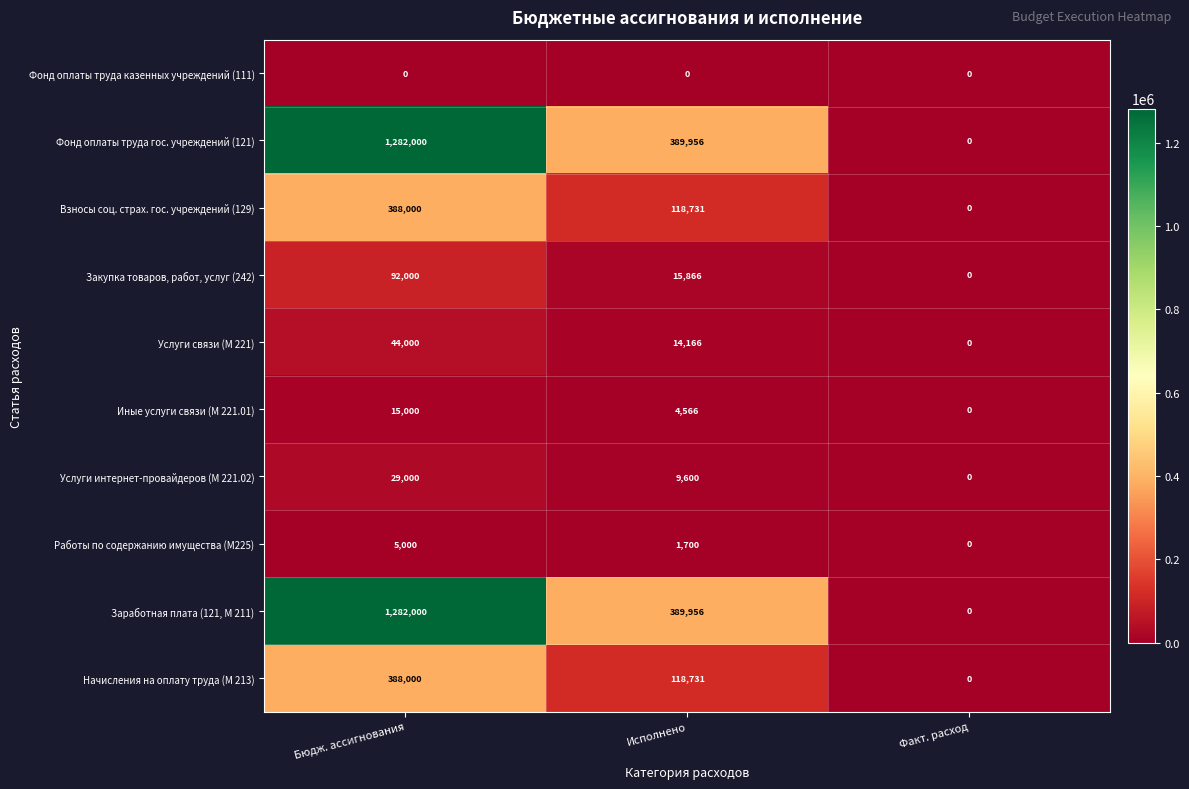

What is the sum of the Работы по содержанию имущества (М225) values at Исполнено and Факт. расход?

1700